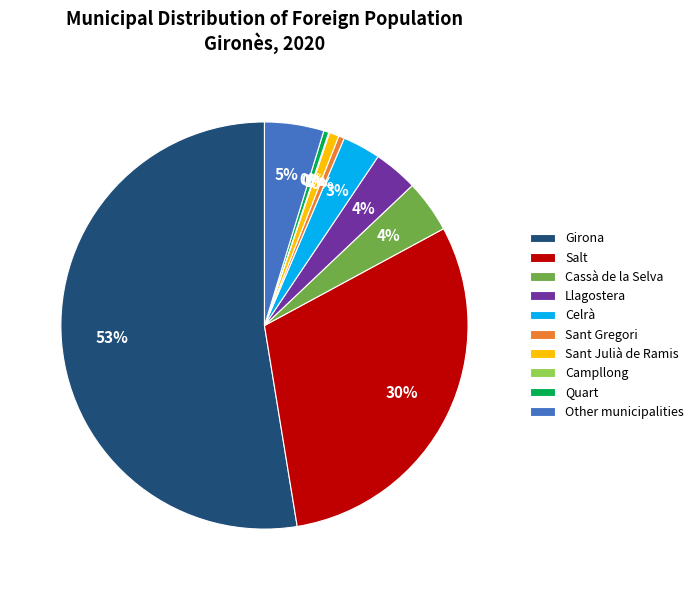

Is there a majority slice in this chart?

Yes